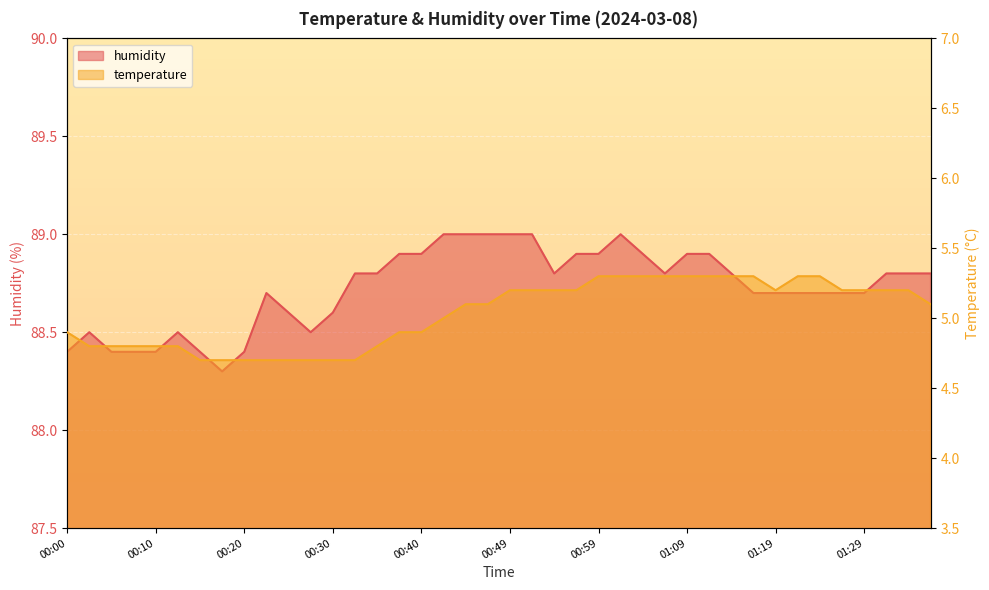

True or false: humidity and temperature cross at least once.

False